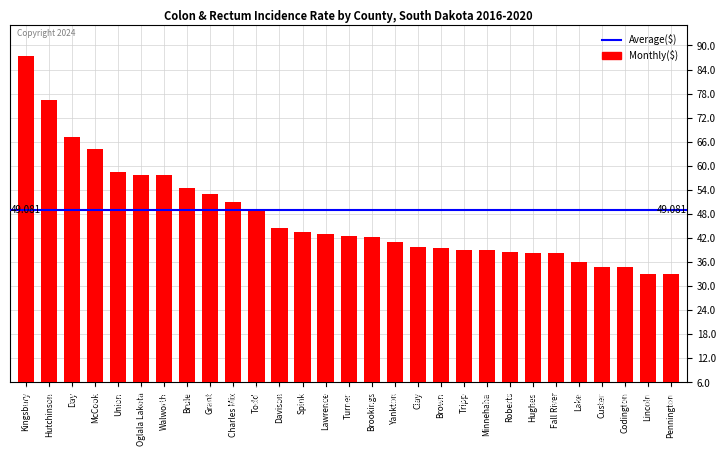

Which label corresponds to the largest value in the chart?

Kingsbury